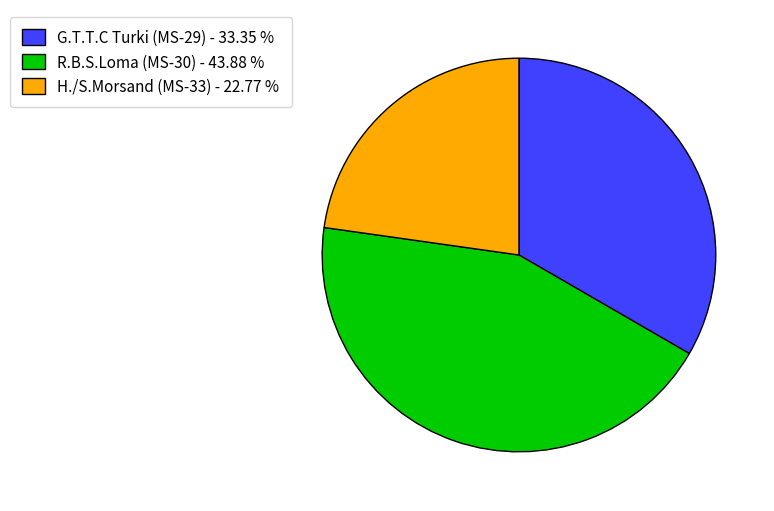

Combined, do H./S.Morsand (MS-33) - 22.77 % and R.B.S.Loma (MS-30) - 43.88 % account for over 50%?

Yes